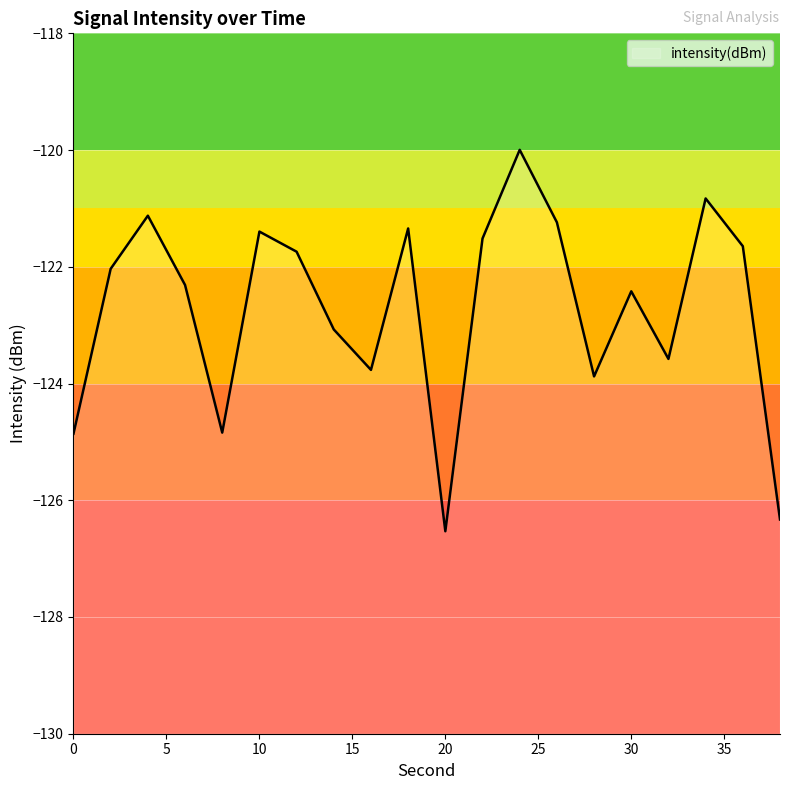

Reading left to right, transcribe all the data shown in this chart.

0=-124.9	2=-122.0	4=-121.1	6=-122.3	8=-124.8	10=-121.4	12=-121.7	14=-123.1	16=-123.8	18=-121.3	20=-126.5	22=-121.5	24=-120.0	26=-121.2	28=-123.9	30=-122.4	32=-123.6	34=-120.8	36=-121.6	38=-126.3